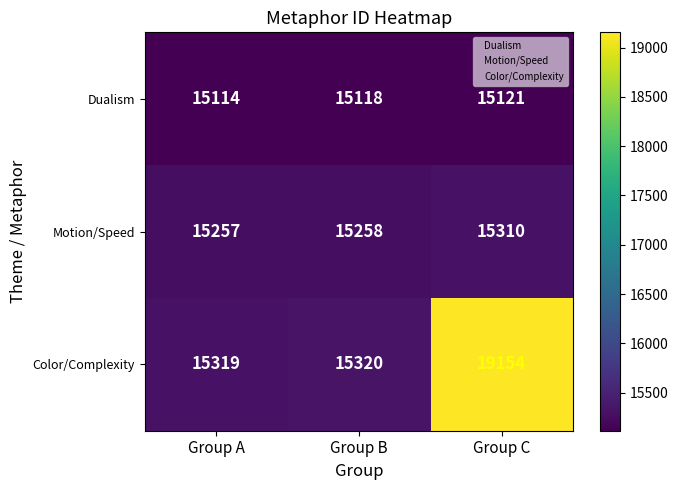

Reading left to right, what are all the values shown in this chart?

Dualism: Group A=15114	Group B=15118	Group C=15121
Motion/Speed: Group A=15257	Group B=15258	Group C=15310
Color/Complexity: Group A=15319	Group B=15320	Group C=19154